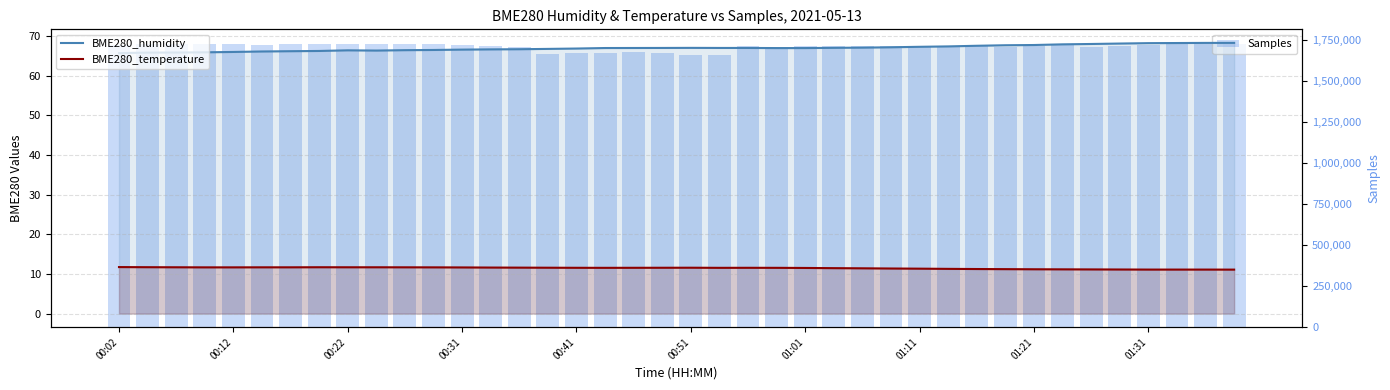

How many groups of bars are there?

40